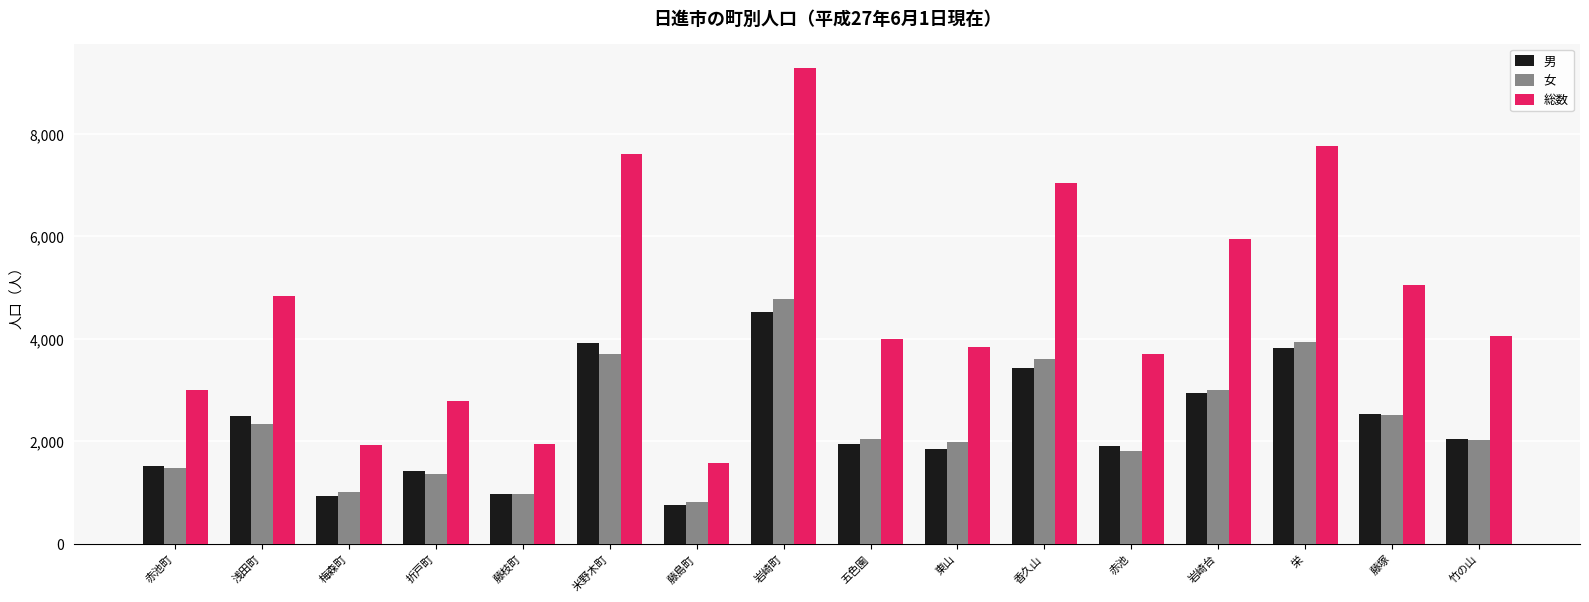

What is the difference between the maximum and minimum values in the 男 series?

3756